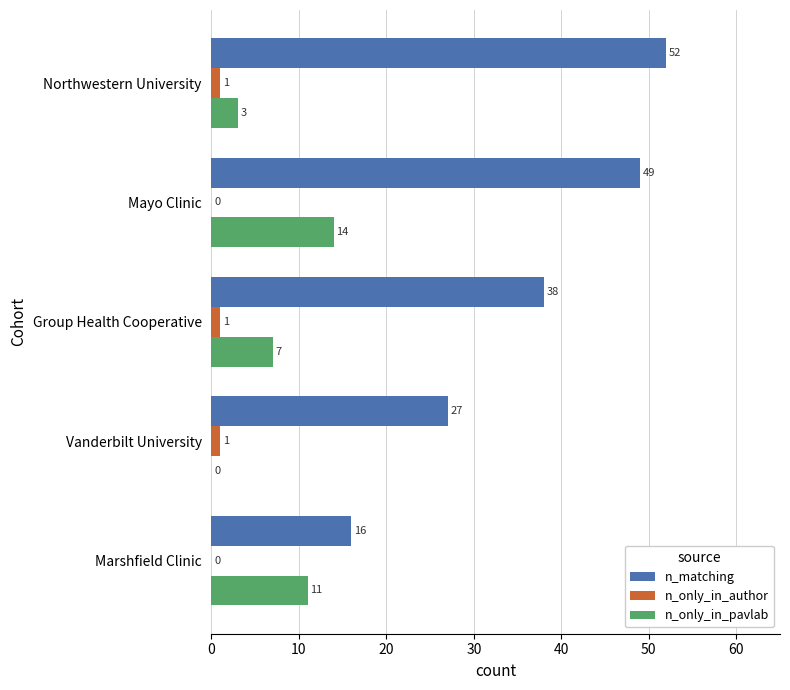

Which series has the largest total across all categories?

n_matching